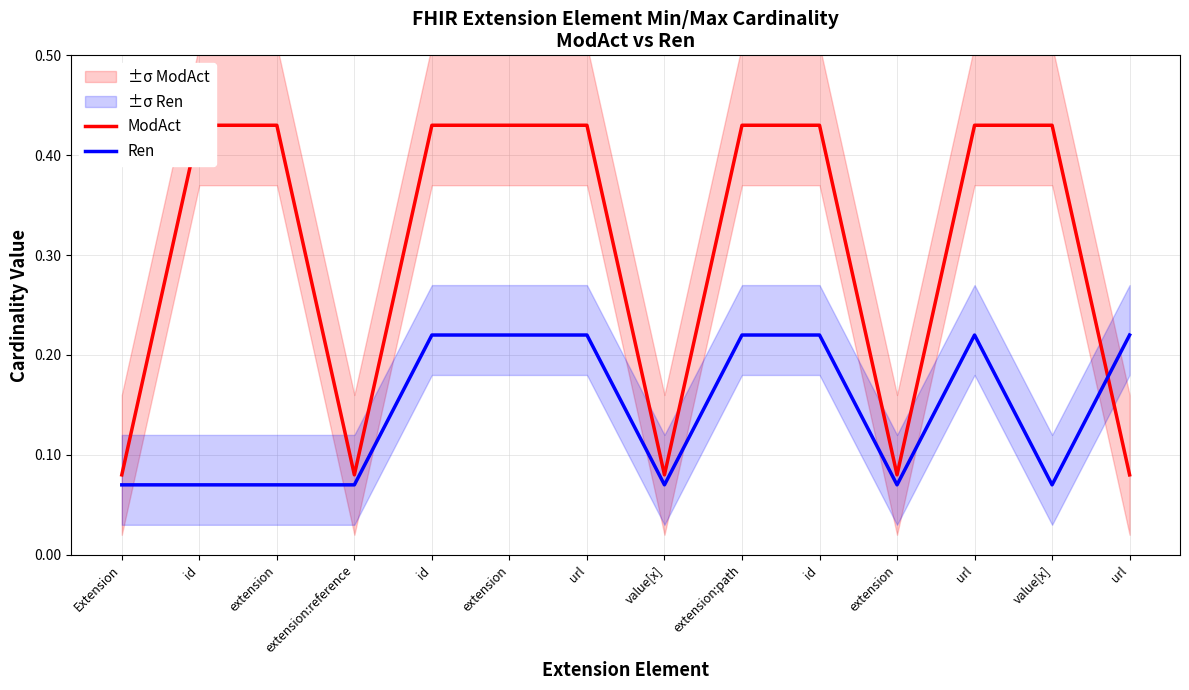

Reading left to right, what are all the values shown in this chart?

ModAct: Extension=0.1	id=0.4	extension=0.4	extension:reference=0.1	id=0.4	extension=0.4	url=0.4	value[x]=0.1	extension:path=0.4	id=0.4	extension=0.1	url=0.4	value[x]=0.4	url=0.1
Ren: Extension=0.1	id=0.1	extension=0.1	extension:reference=0.1	id=0.2	extension=0.2	url=0.2	value[x]=0.1	extension:path=0.2	id=0.2	extension=0.1	url=0.2	value[x]=0.1	url=0.2